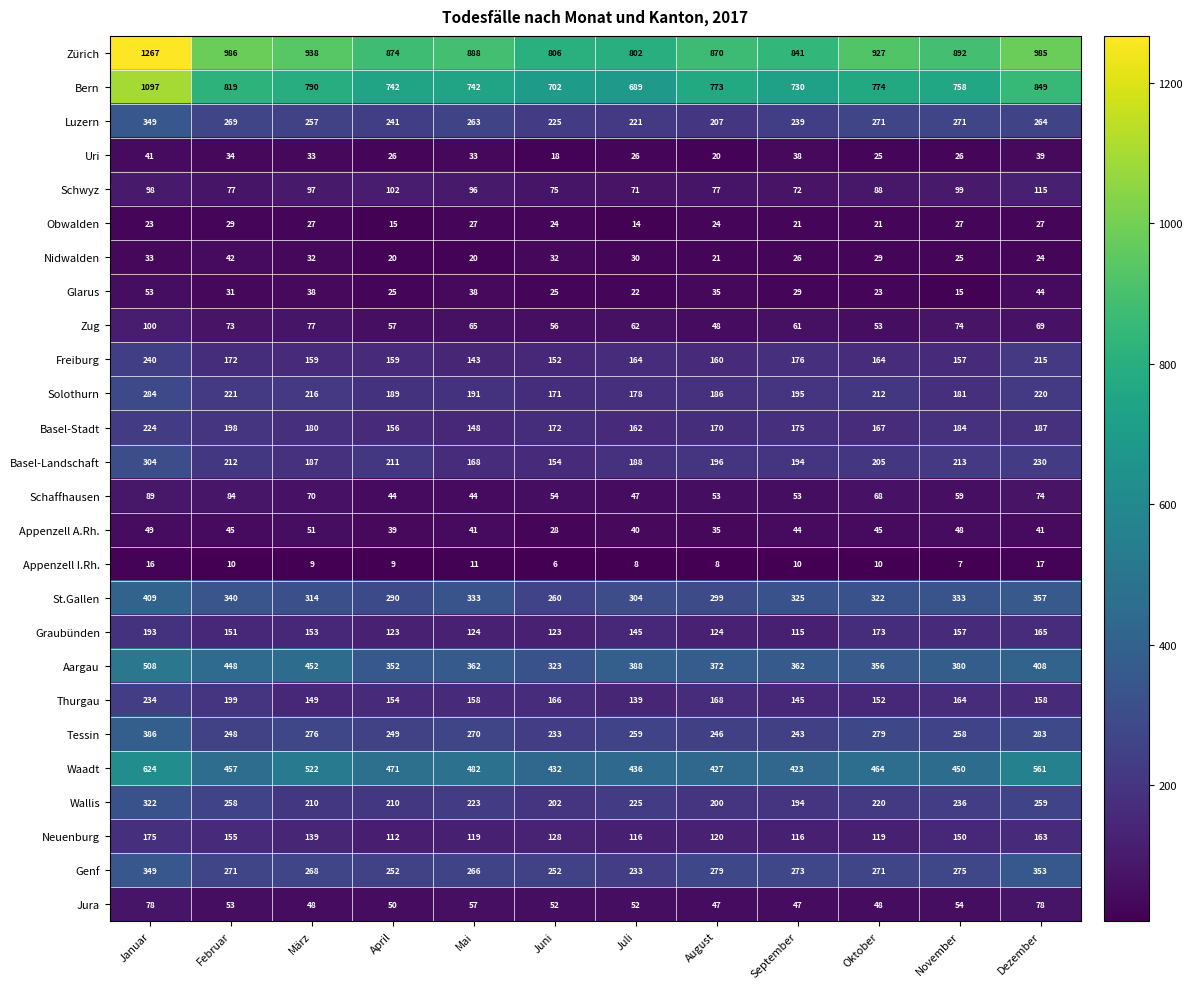

What is the lowest value of the Zug series?

48